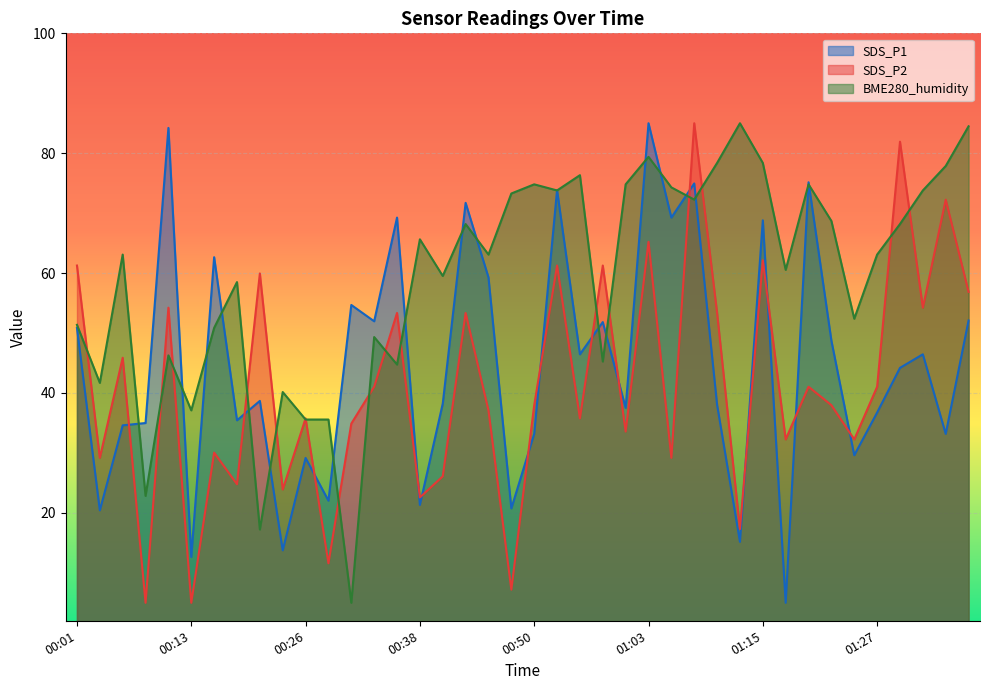

What is the sum of all BME280_humidity values?

2365.6